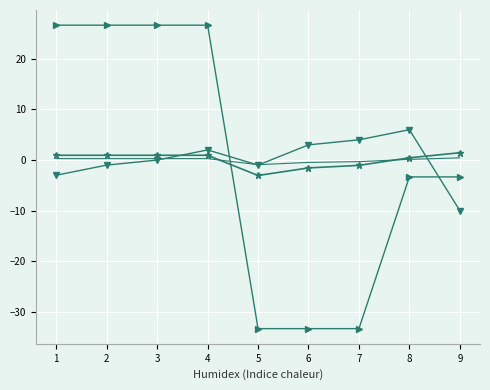

What is the maximum value shown in the chart?

26.7